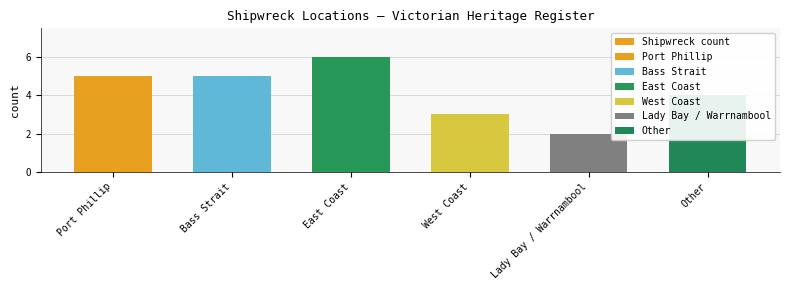

Between West Coast and Lady Bay / Warrnambool, which is larger?

West Coast